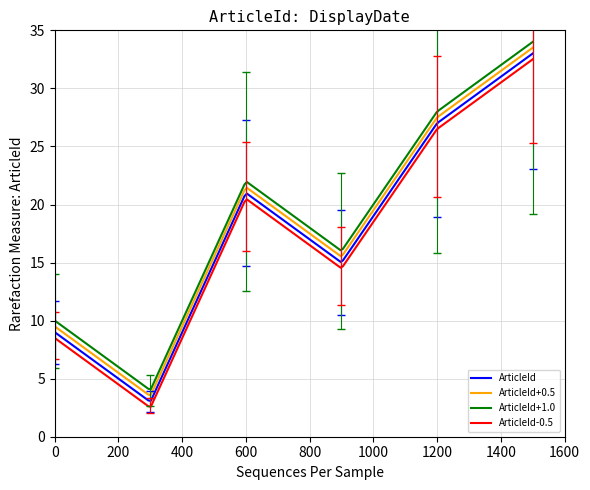

True or false: ArticleId and ArticleId+1.0 intersect in this chart.

False